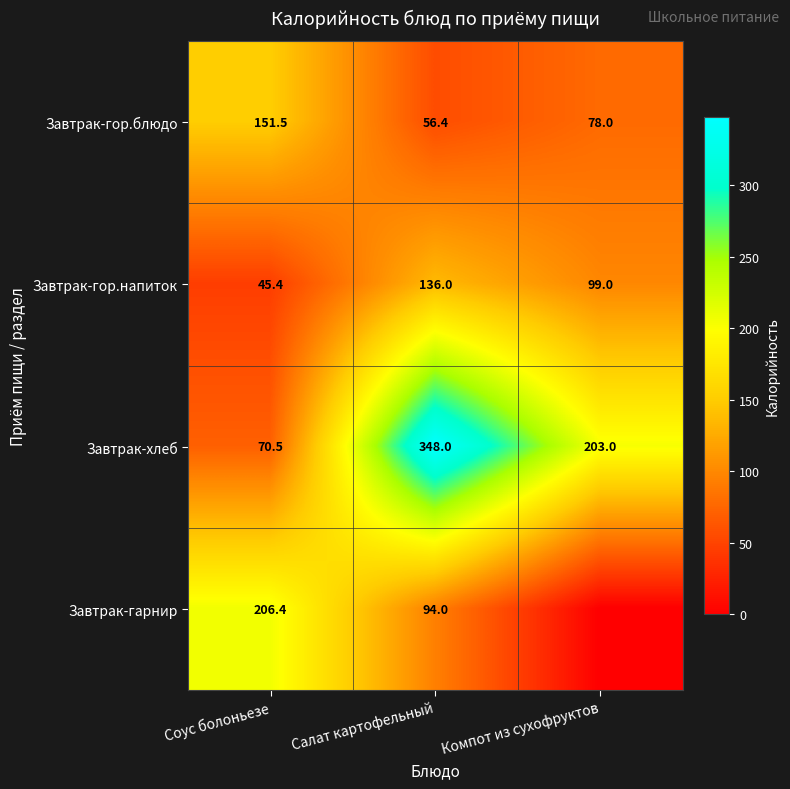

Where does the Завтрак-гор.блюдо series first go above 78?

Соус болоньезе